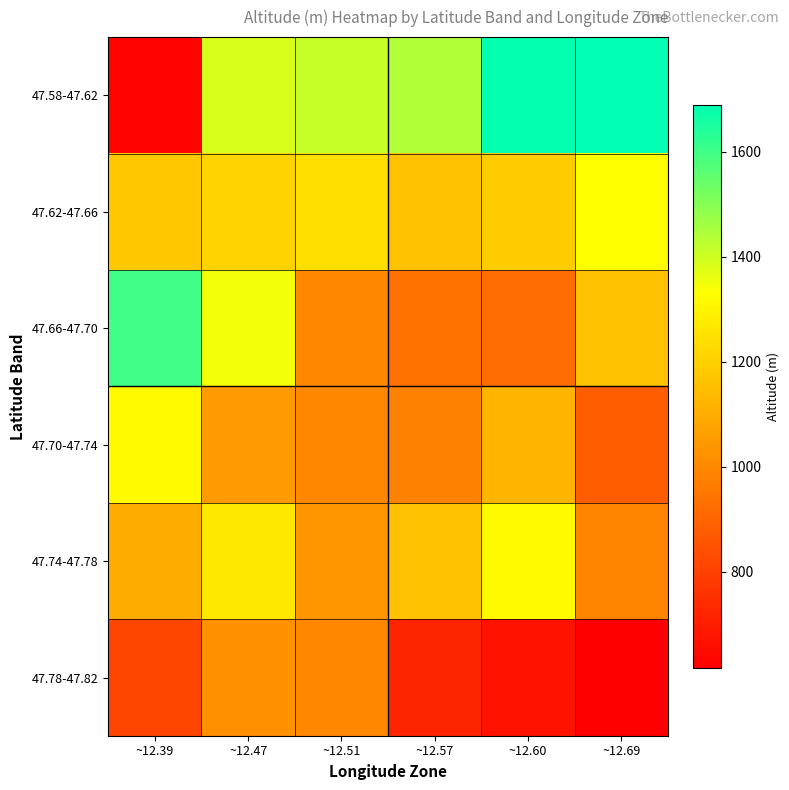

Which series has the largest total across all categories?

47.58-47.62